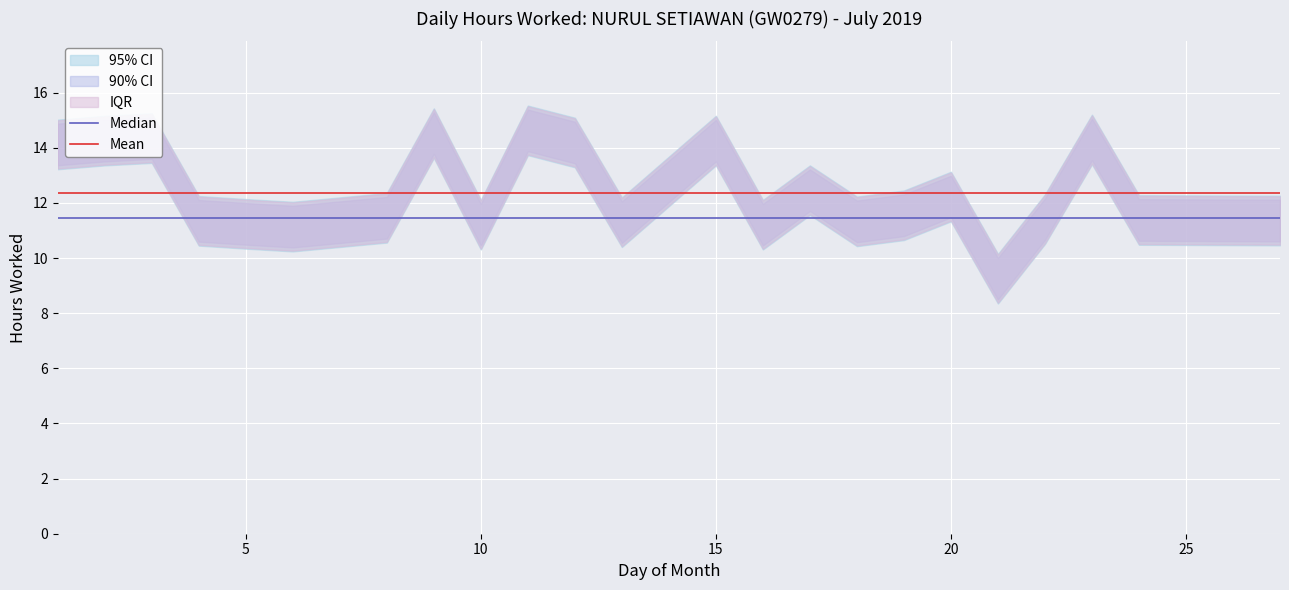

Reading left to right, what are all the values shown in this chart?

Median: 11.5	11.5	11.5	11.5	11.5	11.5	11.5	11.5	11.5	11.5	11.5	11.5	11.5	11.5	11.5	11.5	11.5	11.5	11.5	11.5	11.5	11.5	11.5
Mean: 12.4	12.4	12.4	12.4	12.4	12.4	12.4	12.4	12.4	12.4	12.4	12.4	12.4	12.4	12.4	12.4	12.4	12.4	12.4	12.4	12.4	12.4	12.4